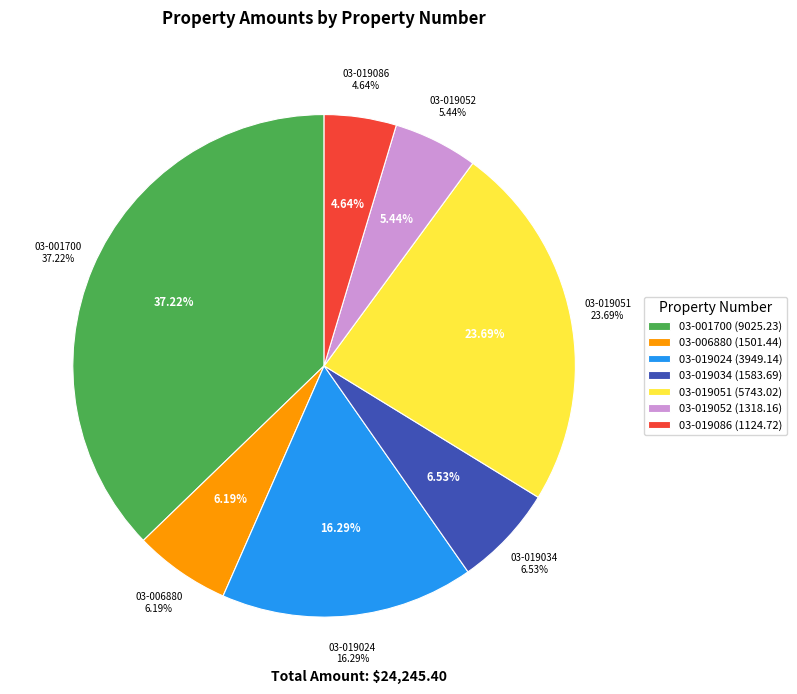

Between 03-006880 and 03-019024, which is larger?

03-019024